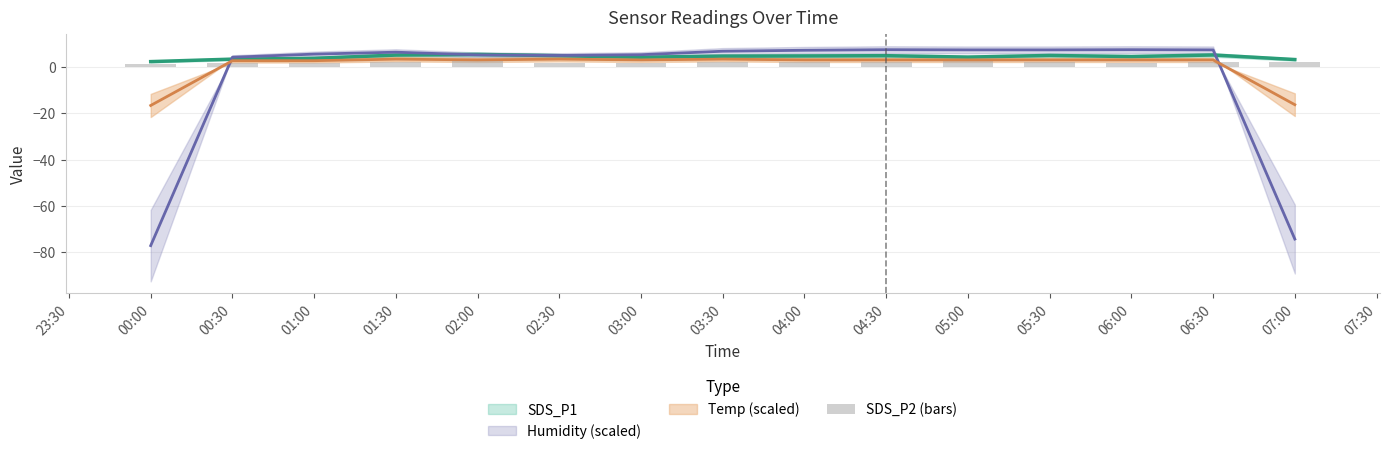

What is the sum of all values?

29.2